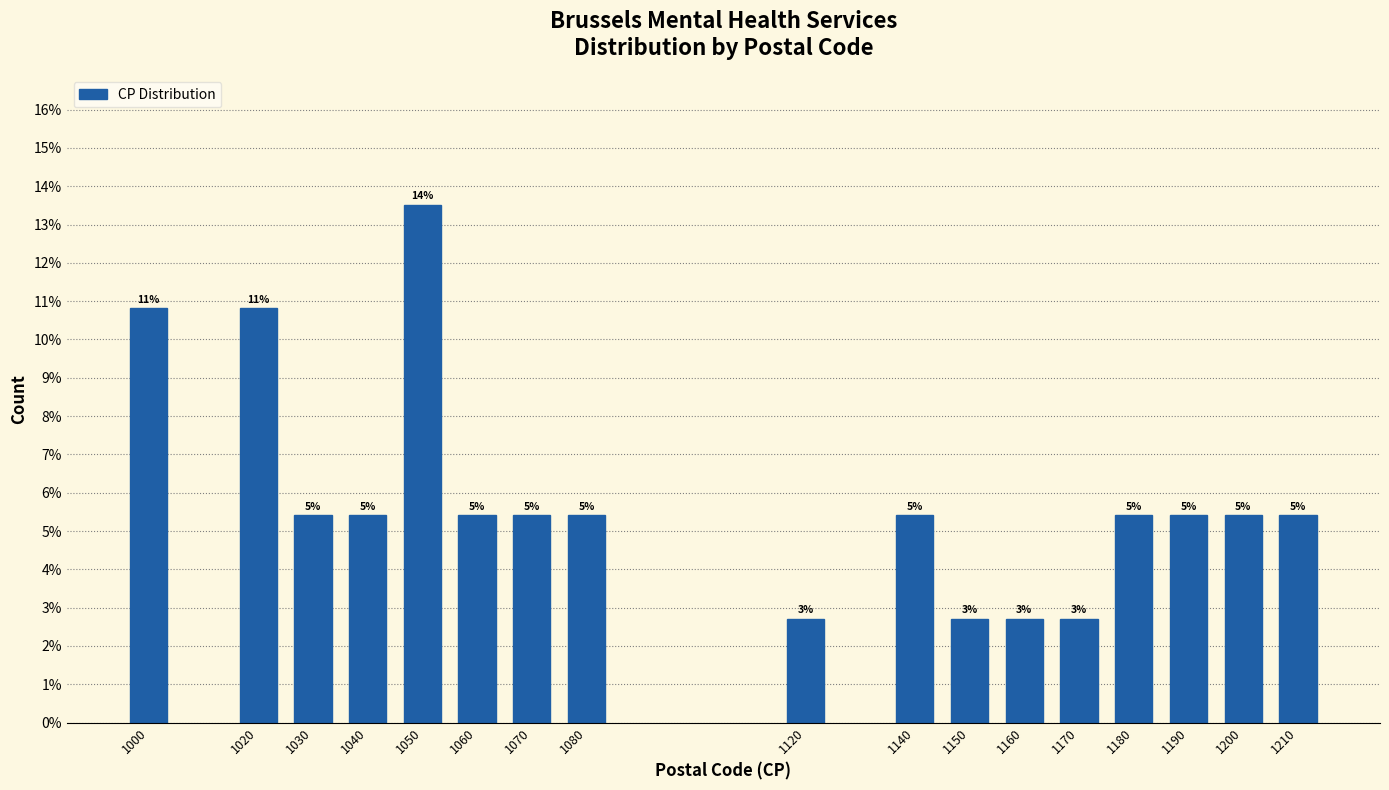

Are the bars horizontal?

No